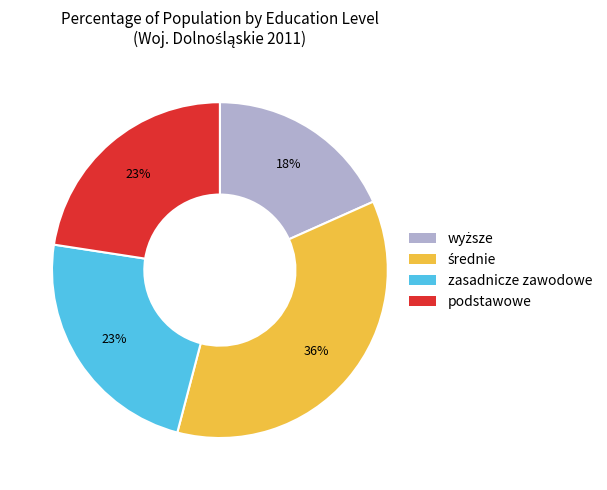

Does any single category account for the majority?

No